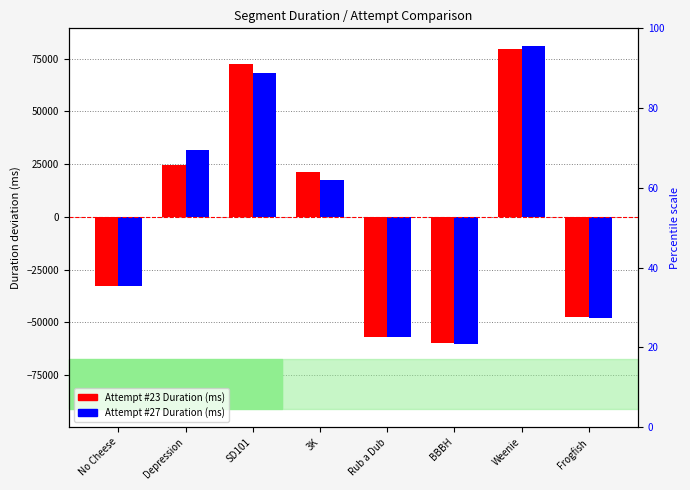

Count the number of data series in this chart.

2